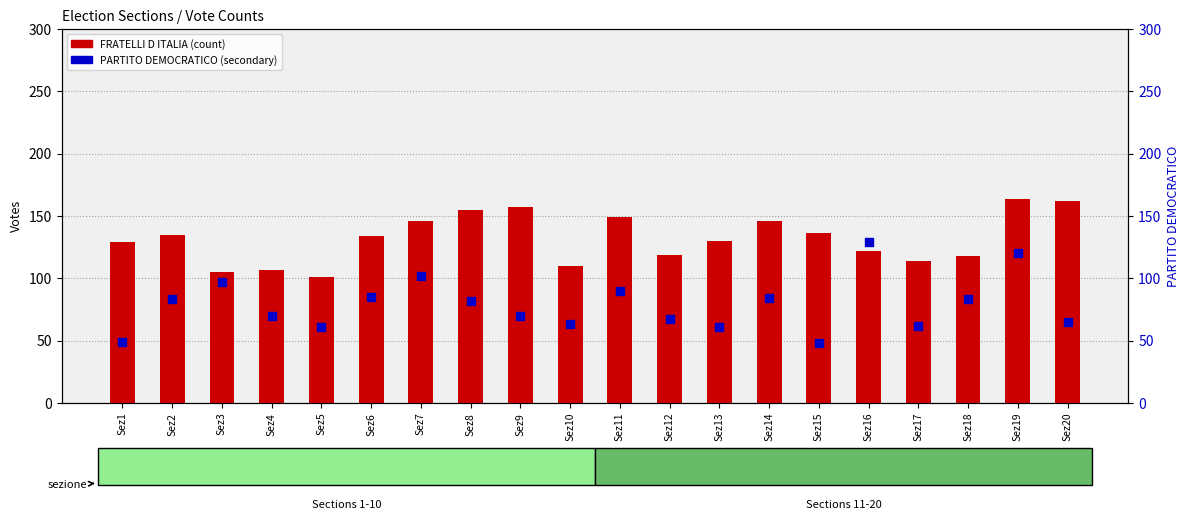

What is the total value across all series at Sez2?

218